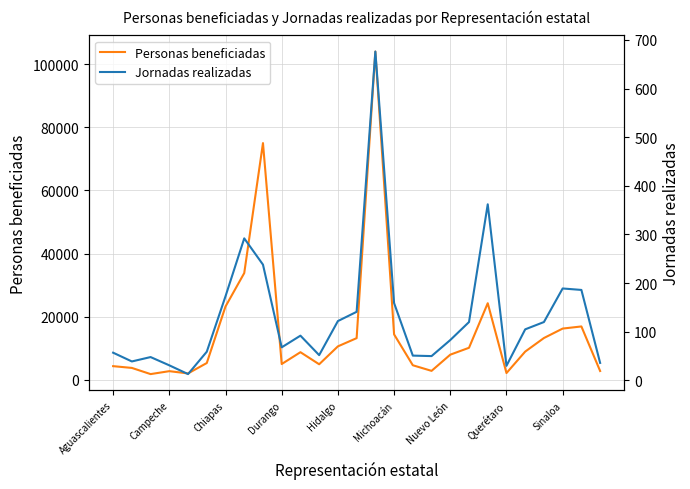

What is the spread (max minus min) of values at 11?

4855